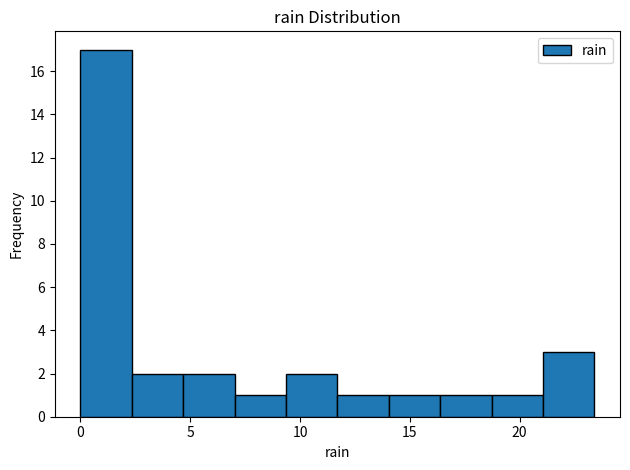

Reading left to right, list every bar in this chart as the range it spans on the x-axis followed by its height. Neither the bar edges nor the heights are printed on the chart, so give them approximately, as read against the axes.

0.0 to 2.5: 17
2.5 to 4.5: 2
4.5 to 7.0: 2
7.0 to 9.5: 1
9.5 to 11.5: 2
11.5 to 14.0: 1
14.0 to 16.5: 1
16.5 to 18.5: 1
18.5 to 21.0: 1
21.0 to 23.5: 3